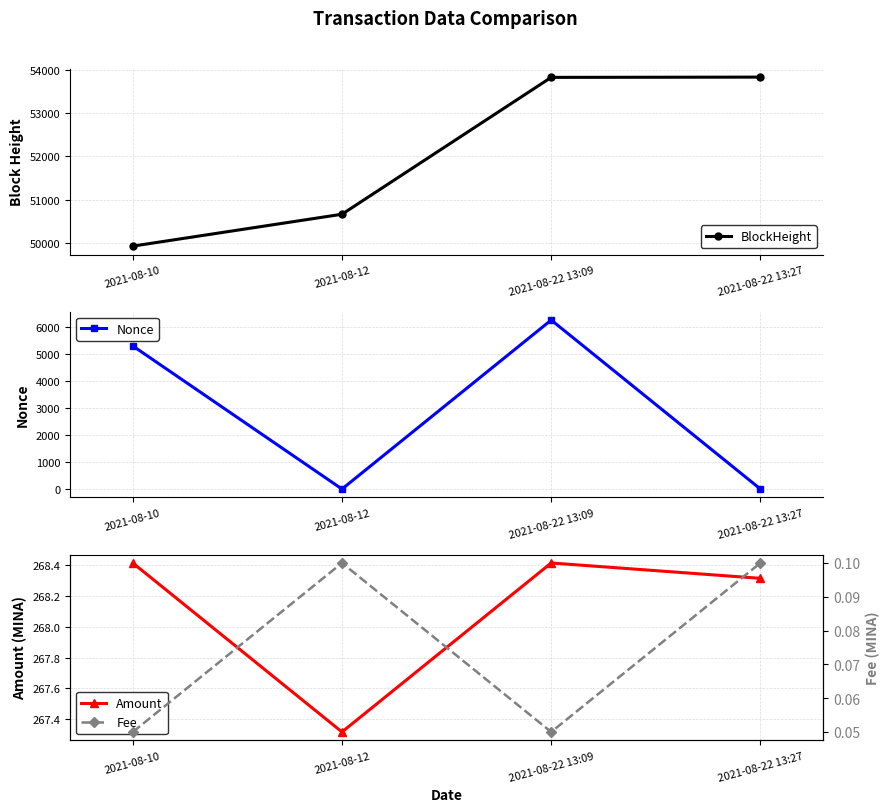

Reading left to right, extract all data points from this chart.

BlockHeight: 2021-08-10=49924.0	2021-08-12=50662.0	2021-08-22 13:09=53830.0	2021-08-22 13:27=53836.0
Nonce: 2021-08-10=5306.0	2021-08-12=0.0	2021-08-22 13:09=6265.0	2021-08-22 13:27=1.0
Amount: 2021-08-10=268.4	2021-08-12=267.3	2021-08-22 13:09=268.4	2021-08-22 13:27=268.3
Fee: 2021-08-10=0.1	2021-08-12=0.1	2021-08-22 13:09=0.1	2021-08-22 13:27=0.1